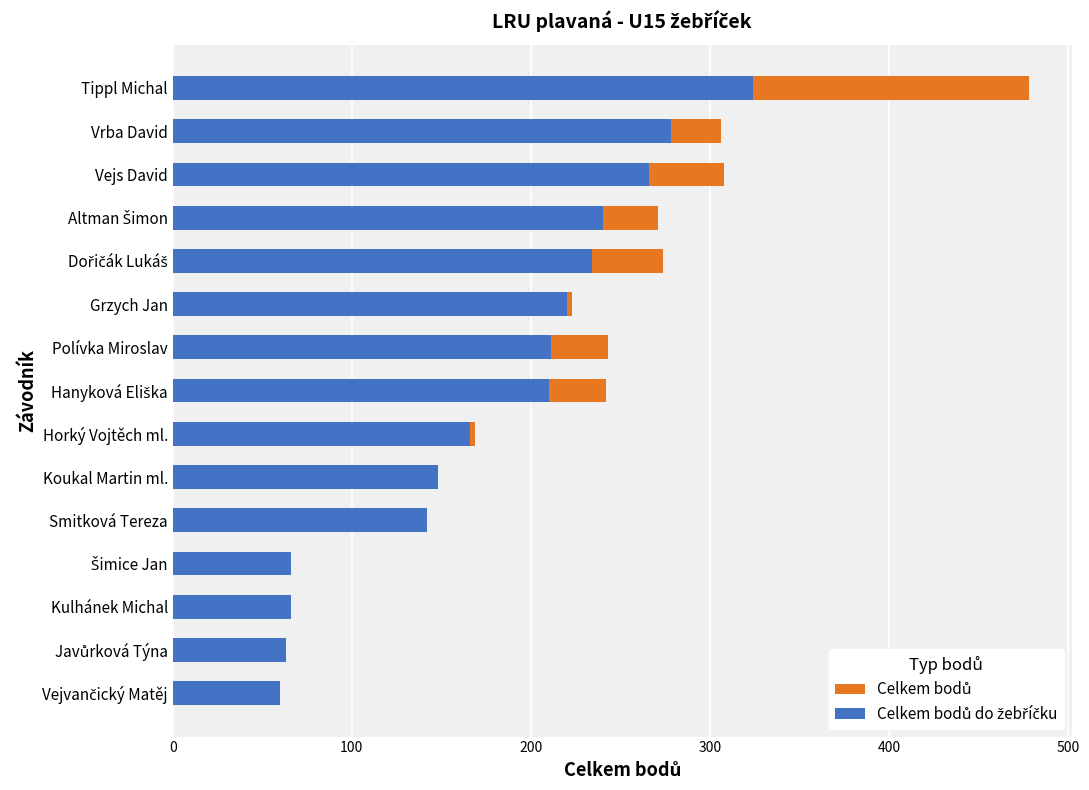

Which series has the widest spread of values?

Celkem bodů